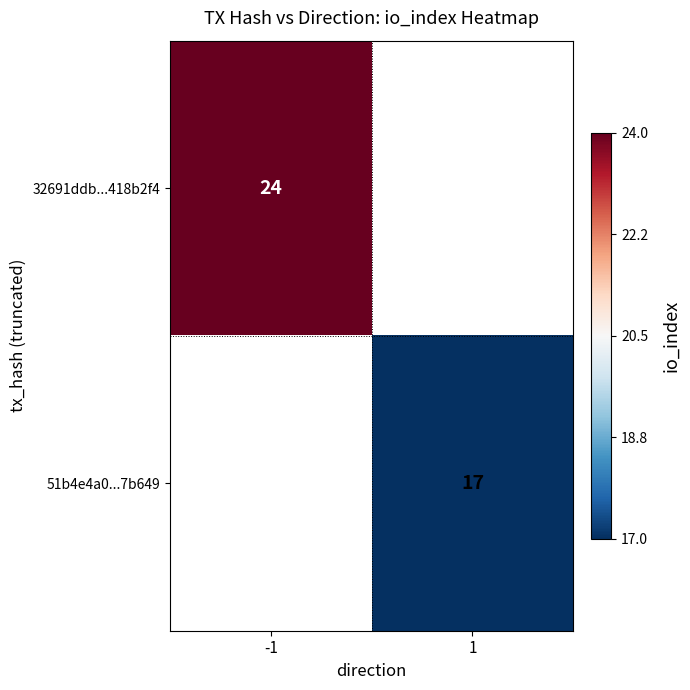

What is the greatest value displayed?

24.0